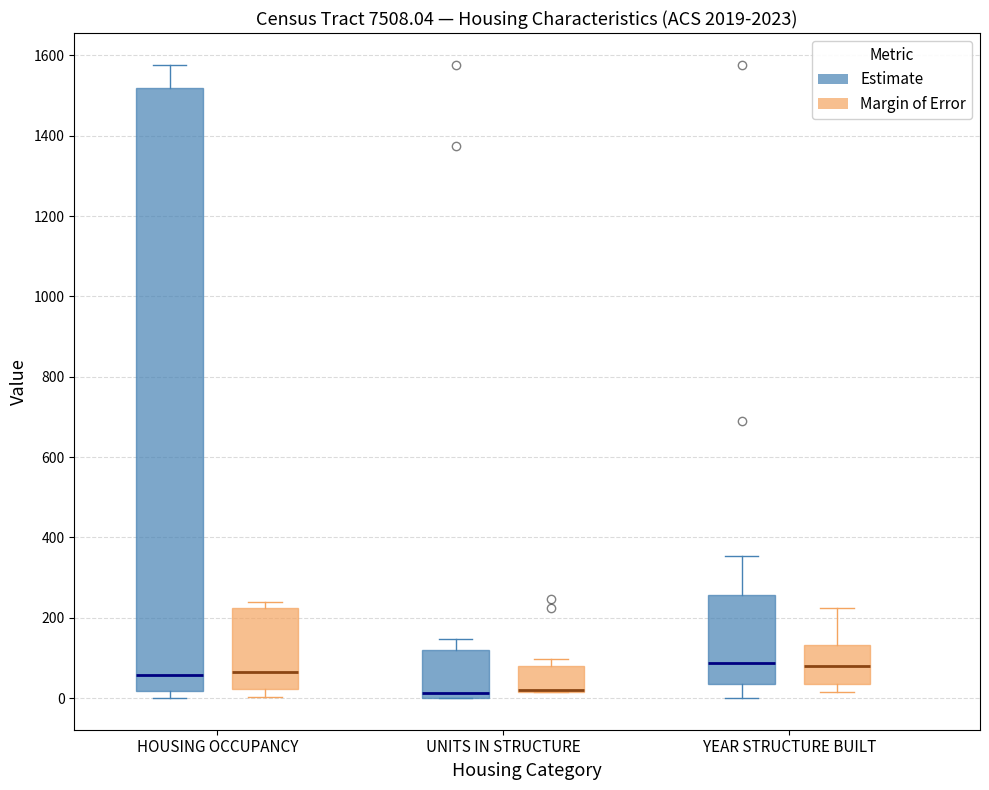

Where is the upper edge of the box for HOUSING OCCUPANCY (Margin of Error) on the y-axis? The values are not printed on the chart, so give them approximately, as read against the axis.

220